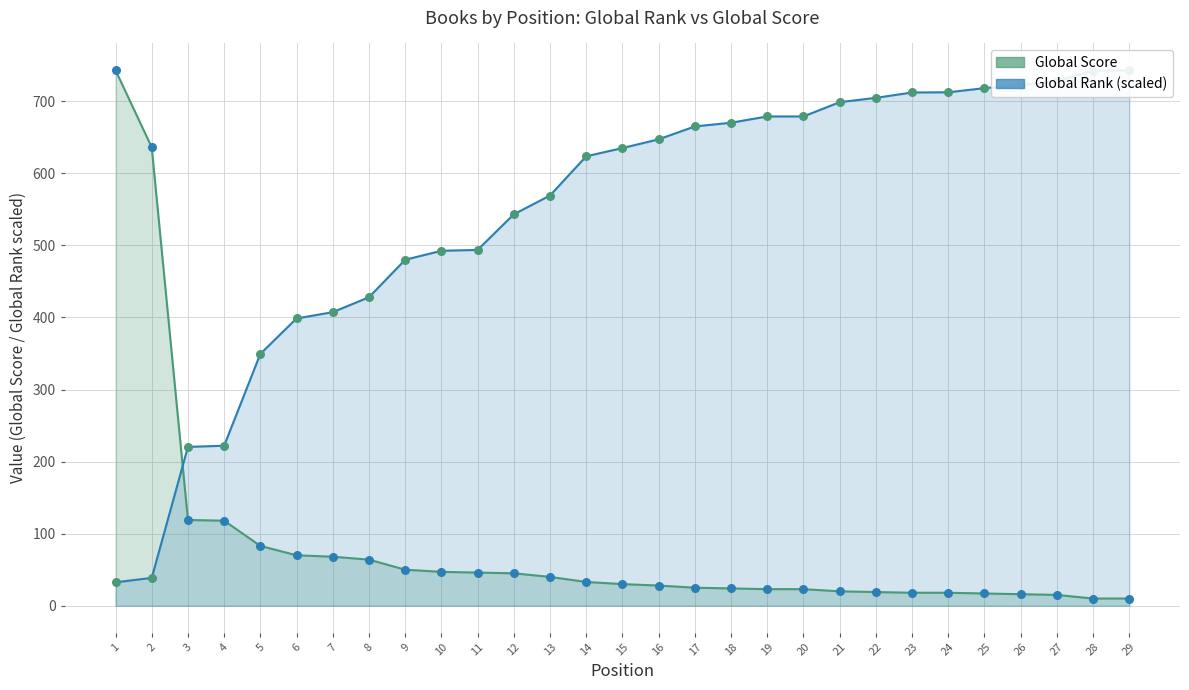

At how many categories does at least one series exceed 46?

29